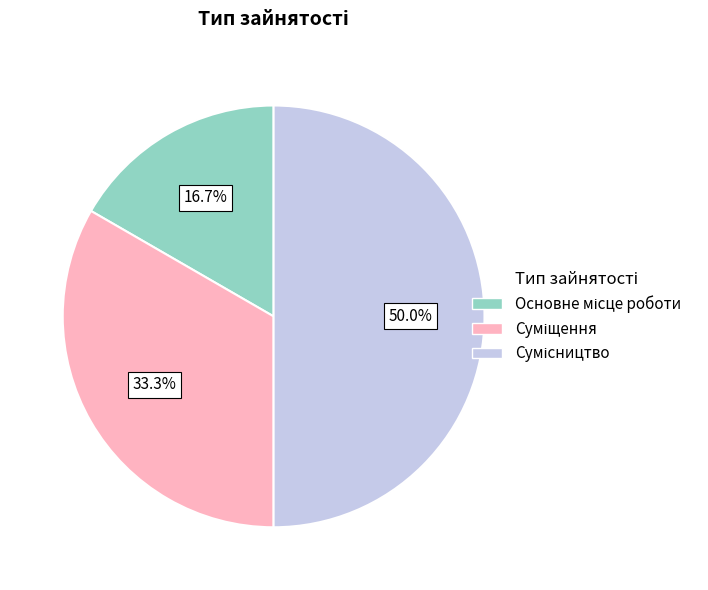

Which slice is the largest?

Сумісництво